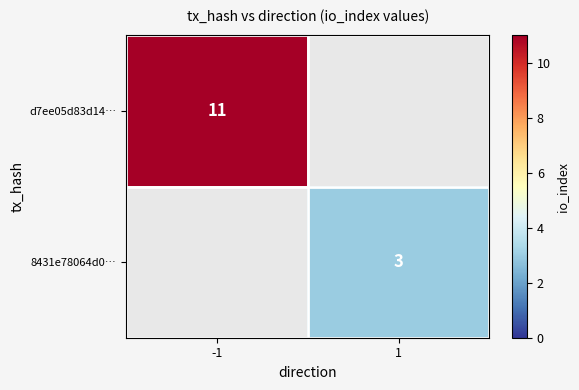

At how many categories does at least one series exceed 7?

1